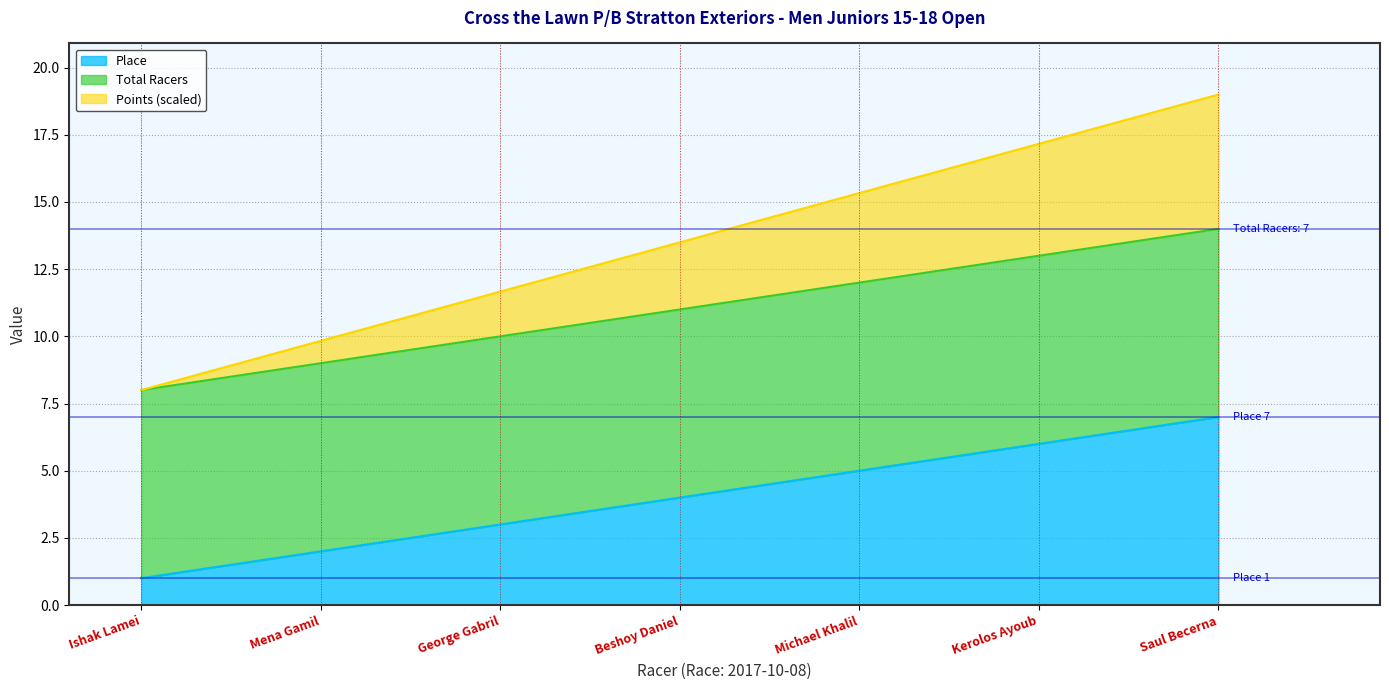

The Place series shows 6.0 at Kerolos Ayoub. True or false?

True